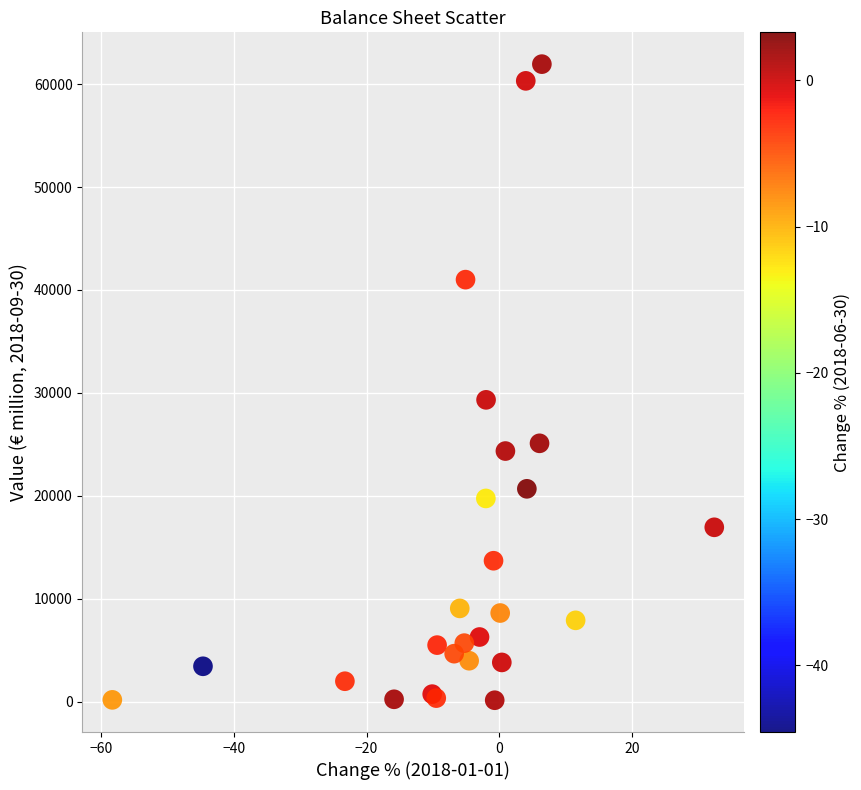

What Y value in the scatter plot is closest to 31042?

29327